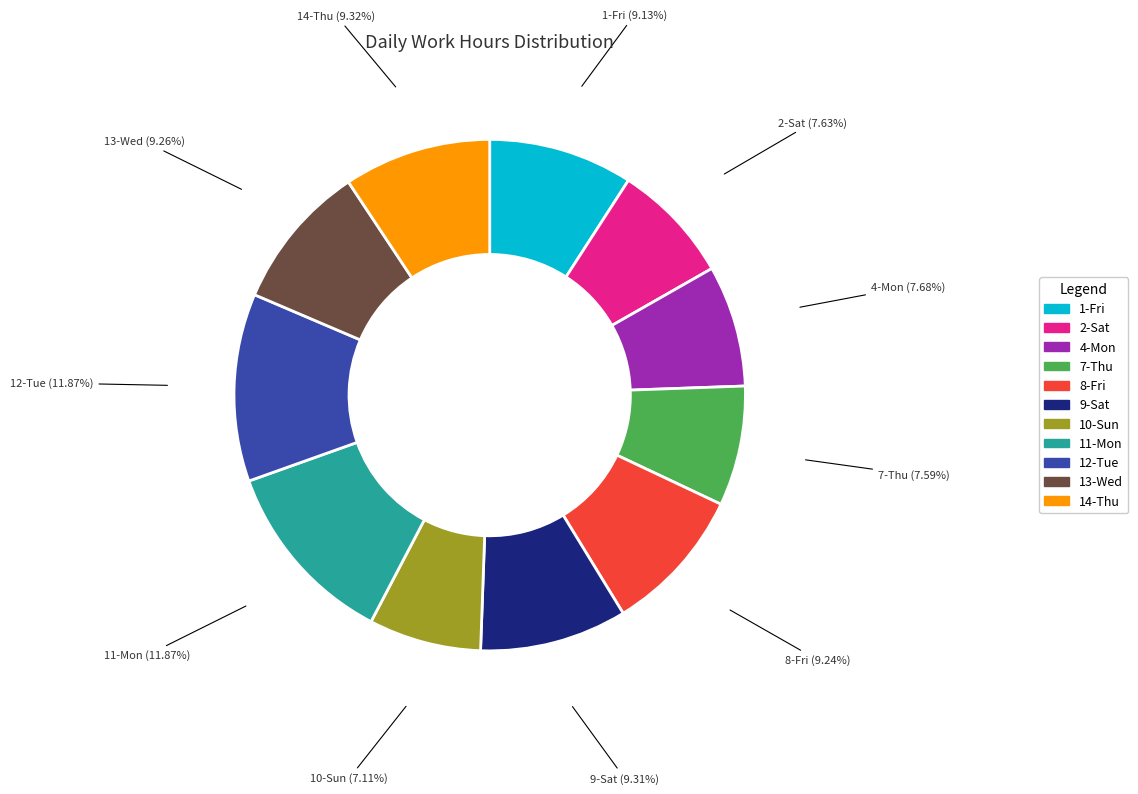

Combined, do 12-Tue and 10-Sun account for over 50%?

No